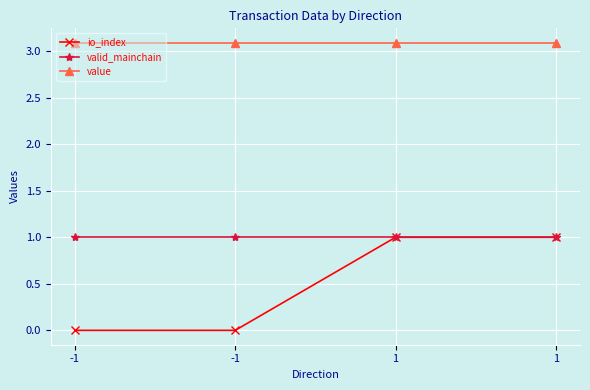

What value does the value series have at -1?

3.1